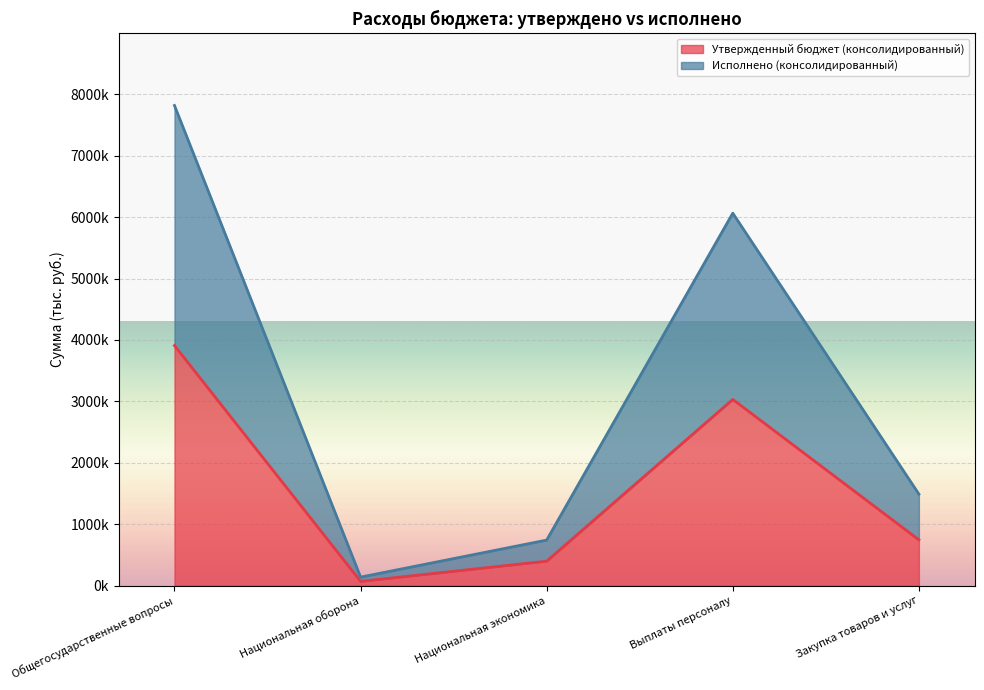

Reading left to right, extract all data points from this chart.

Утвержденный бюджет (консолидированный): 3908900.0	69300.0	398256.2	3032000.0	745200.0
Исполнено (консолидированный): 7816766.9	138600.0	741483.1	6063774.9	1490043.0